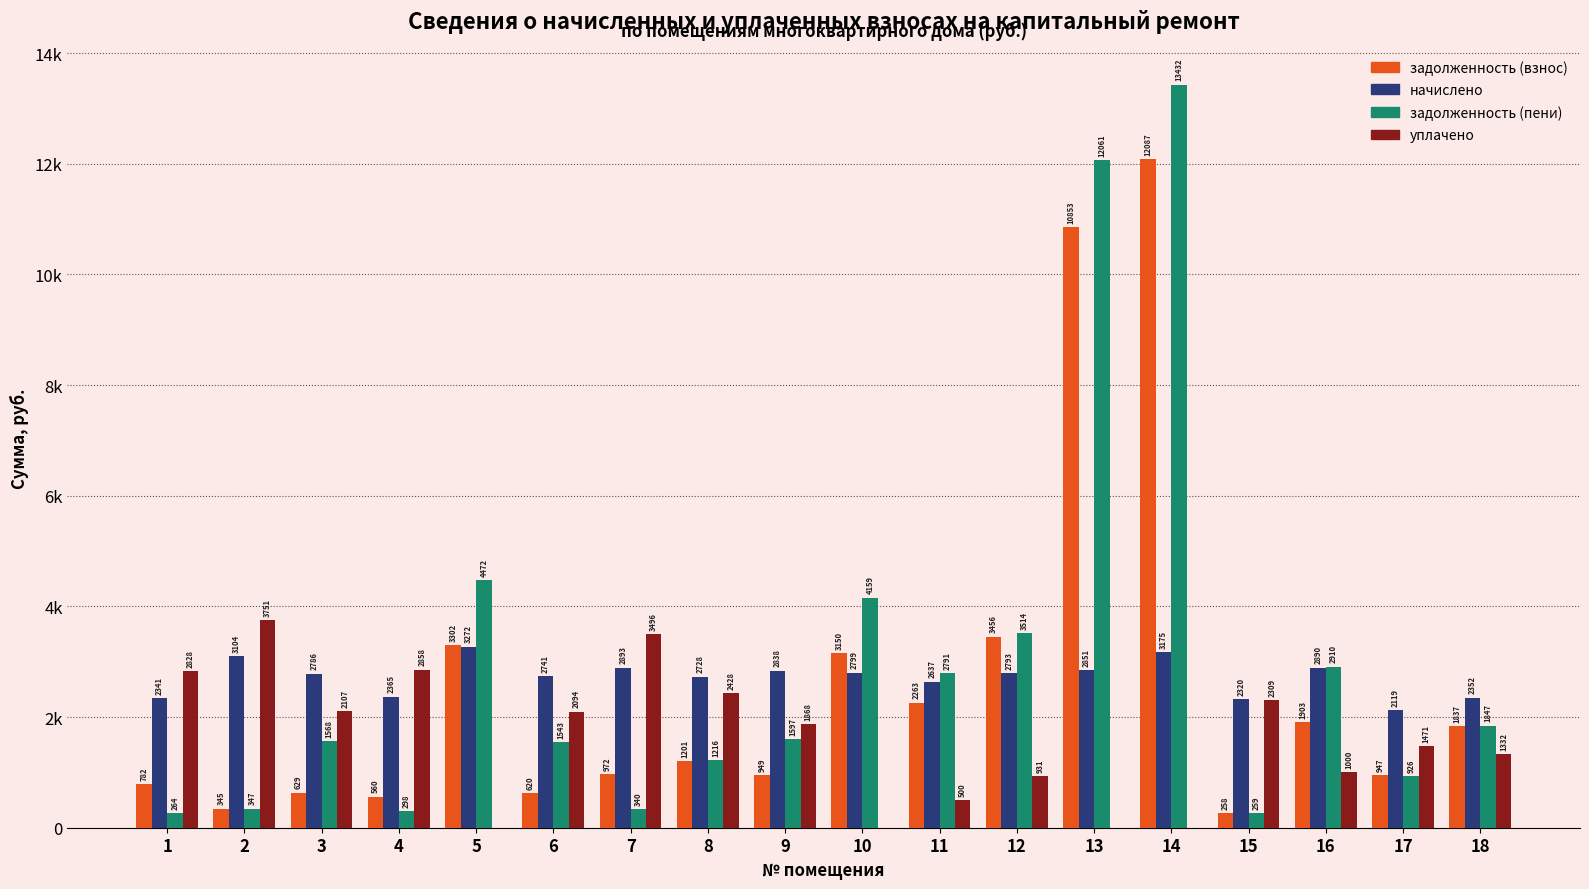

The value of начислено at 4 is 1081.6. True or false?

False